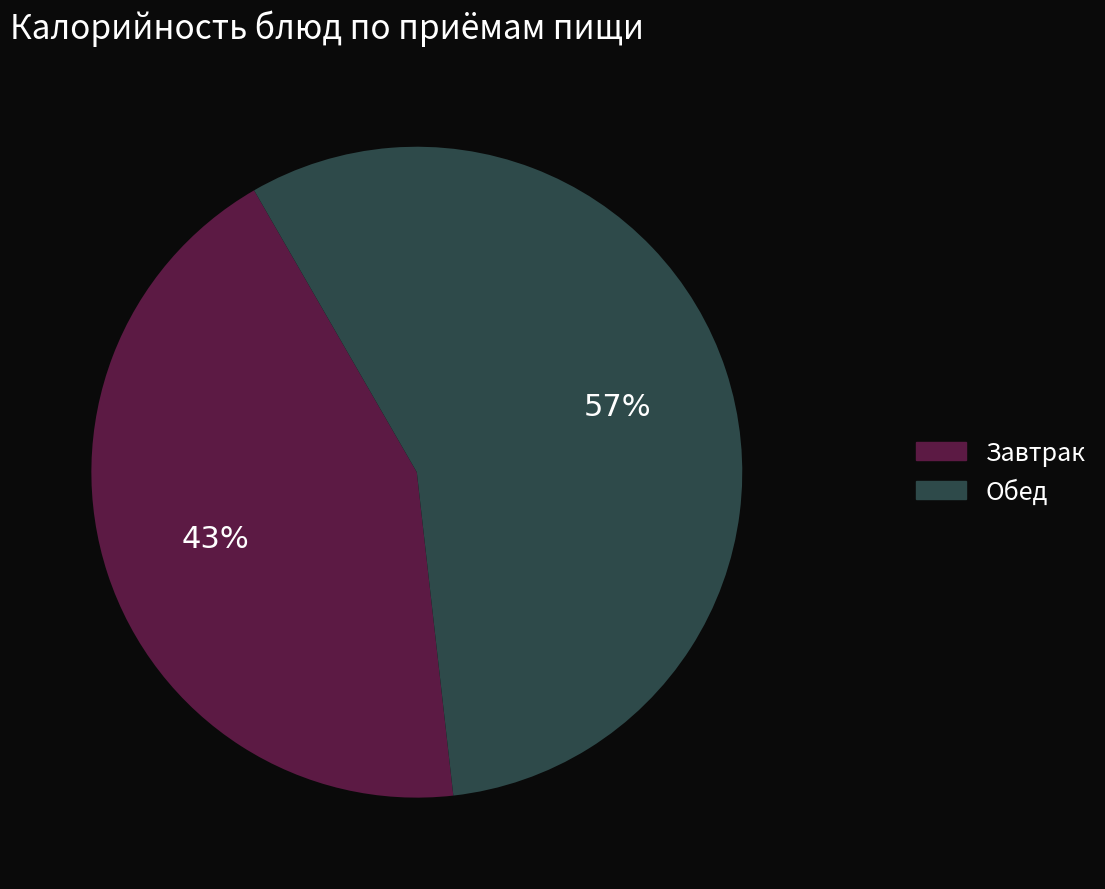

To the nearest percent, what is the average slice percentage?

50%